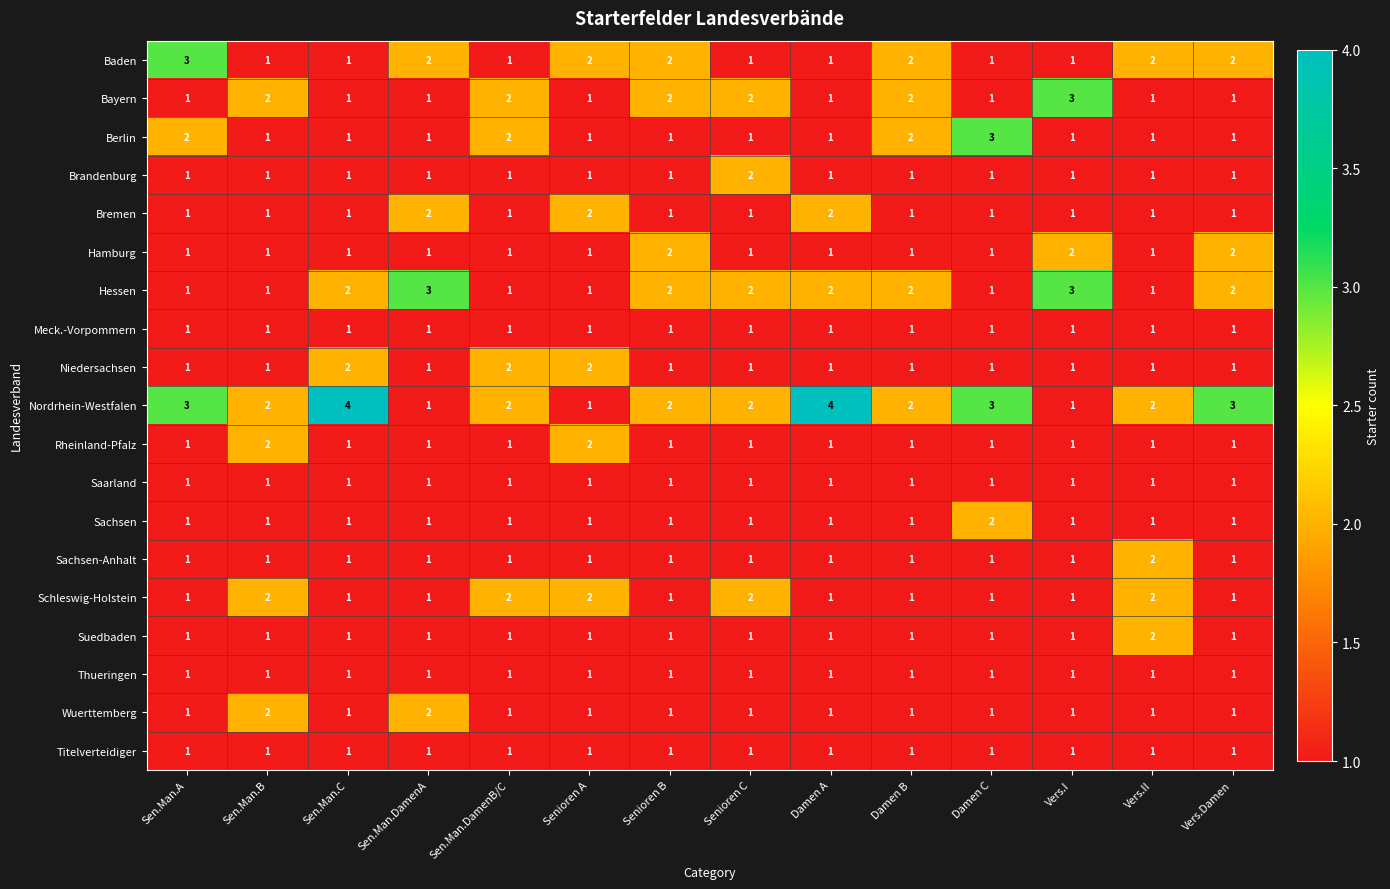

Count the Hamburg values in the range 1 to 2.

14